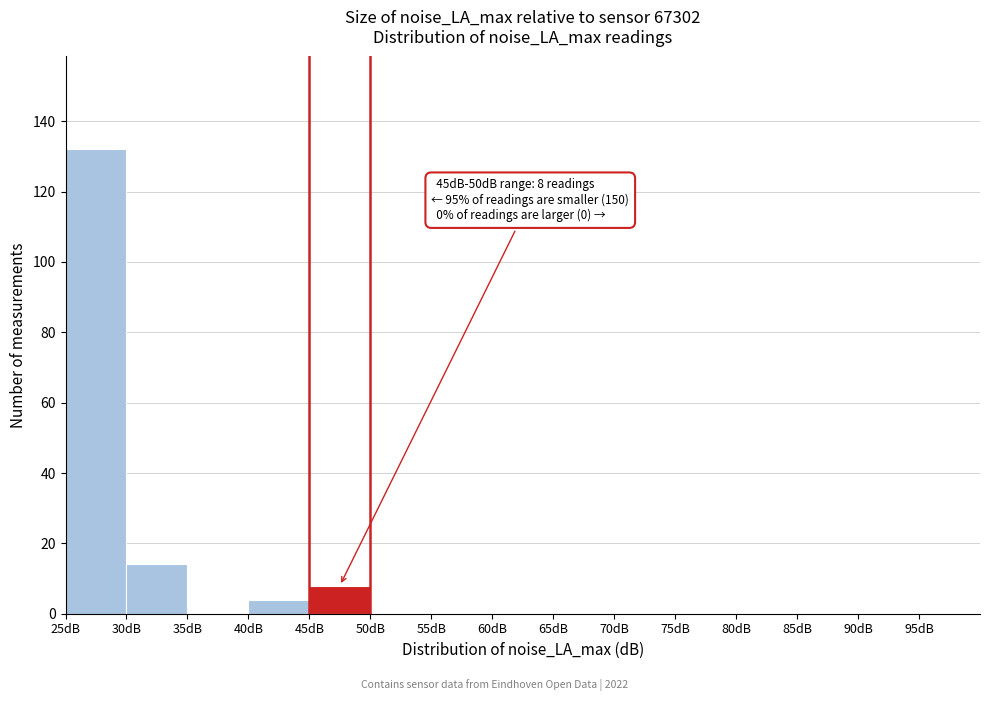

Which range on the x-axis has the tallest bar?

25 to 30